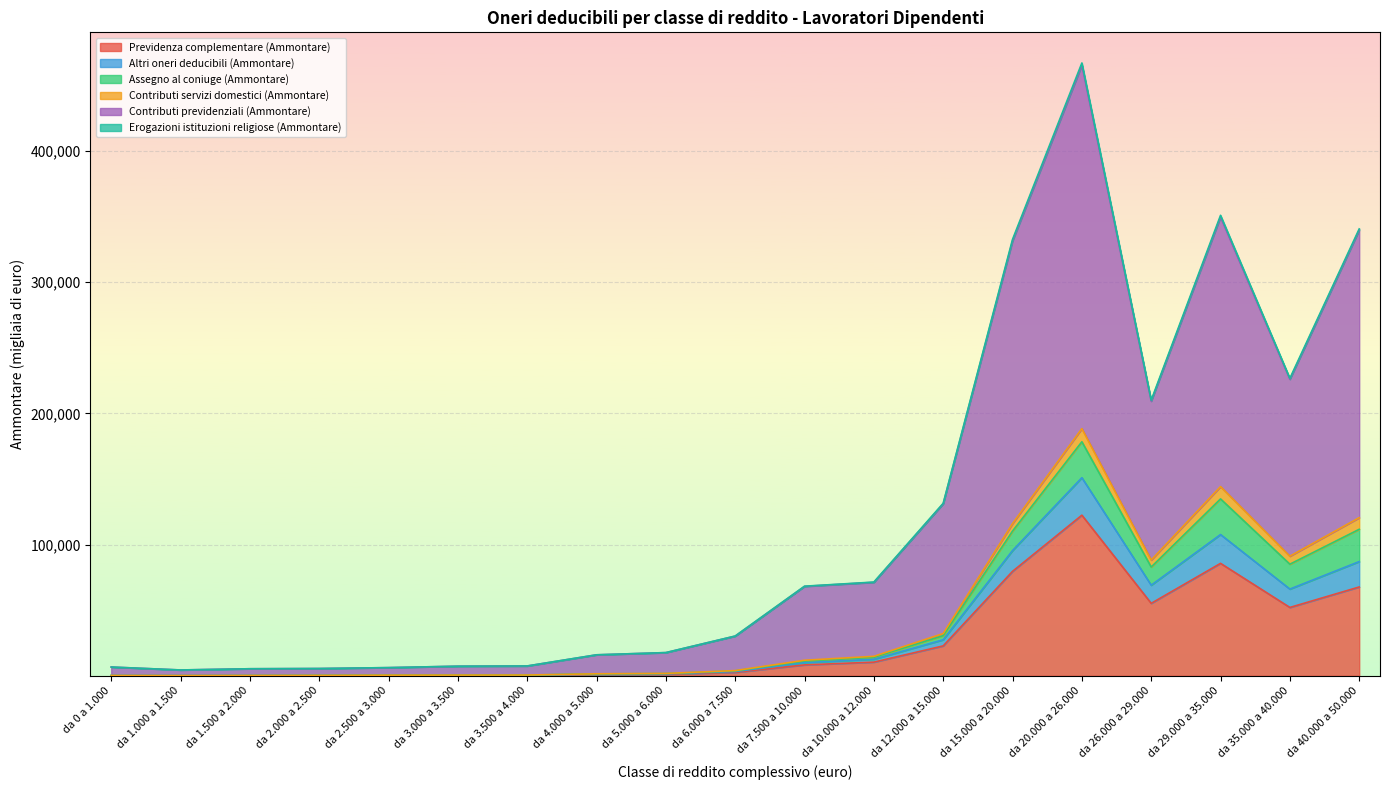

At which category is the sum across all series the highest?

da 20.000 a 26.000